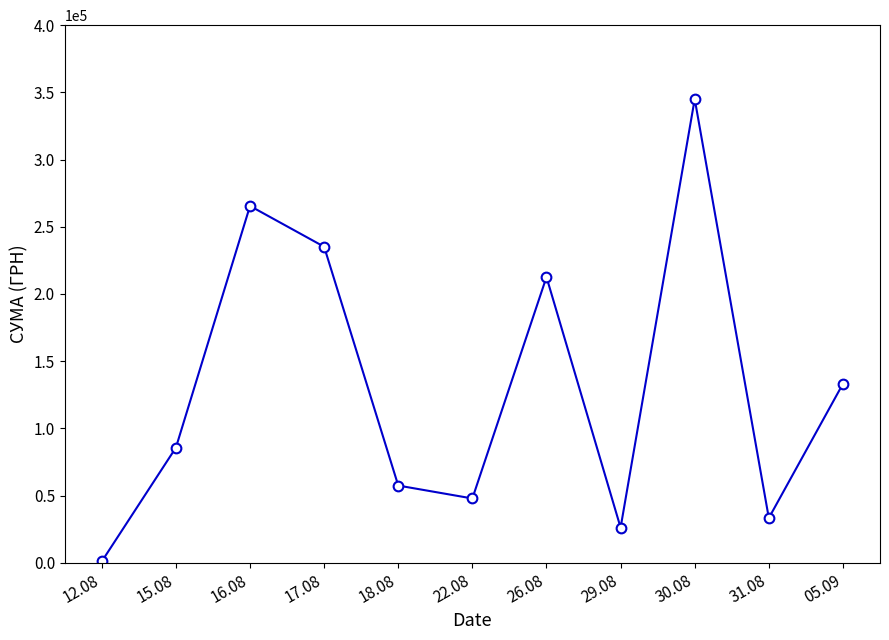

Where is the first local minimum?

22.08